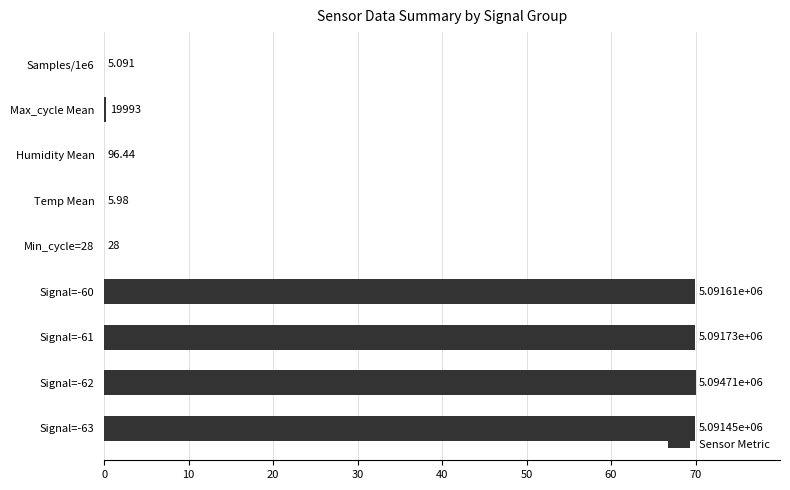

What is the average value?

31.1